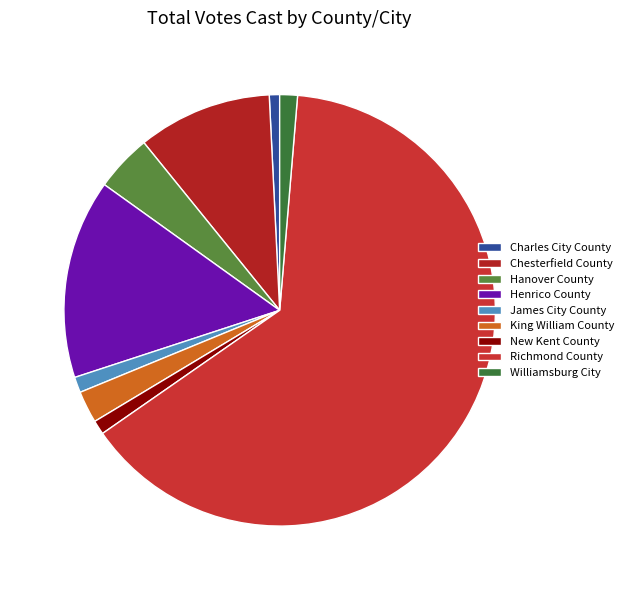

Rank the categories by value from lowest to highest.

Charles City County, New Kent County, James City County, Williamsburg City, King William County, Hanover County, Chesterfield County, Henrico County, Richmond County